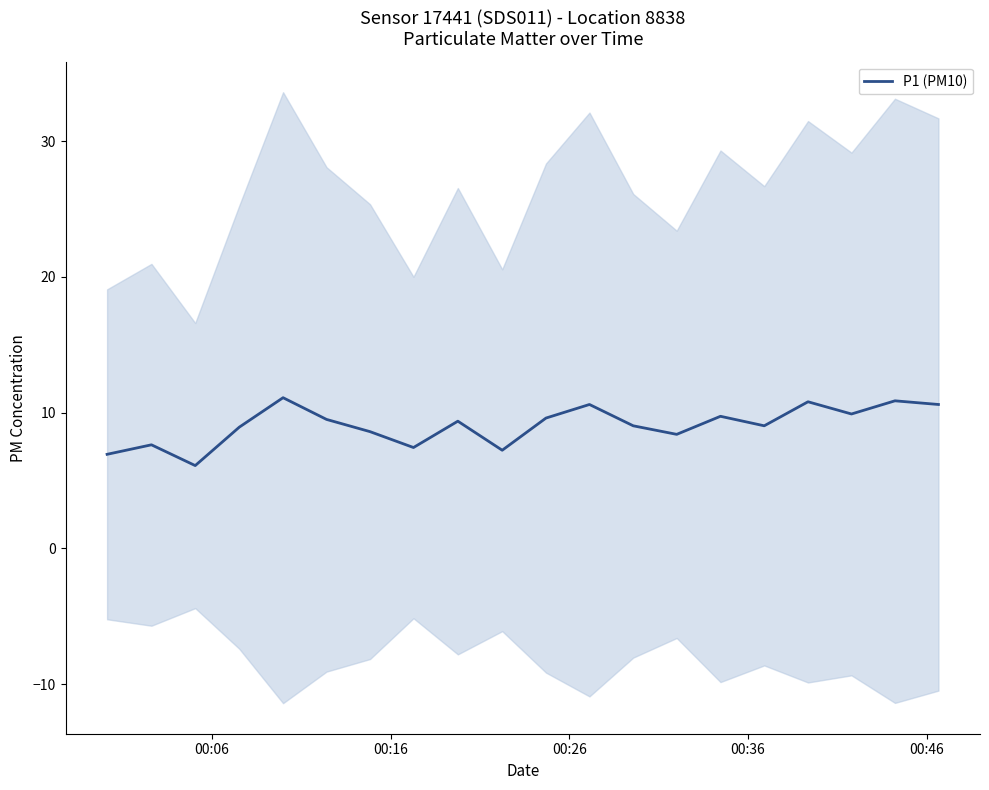

What is the sum of all values?

181.4